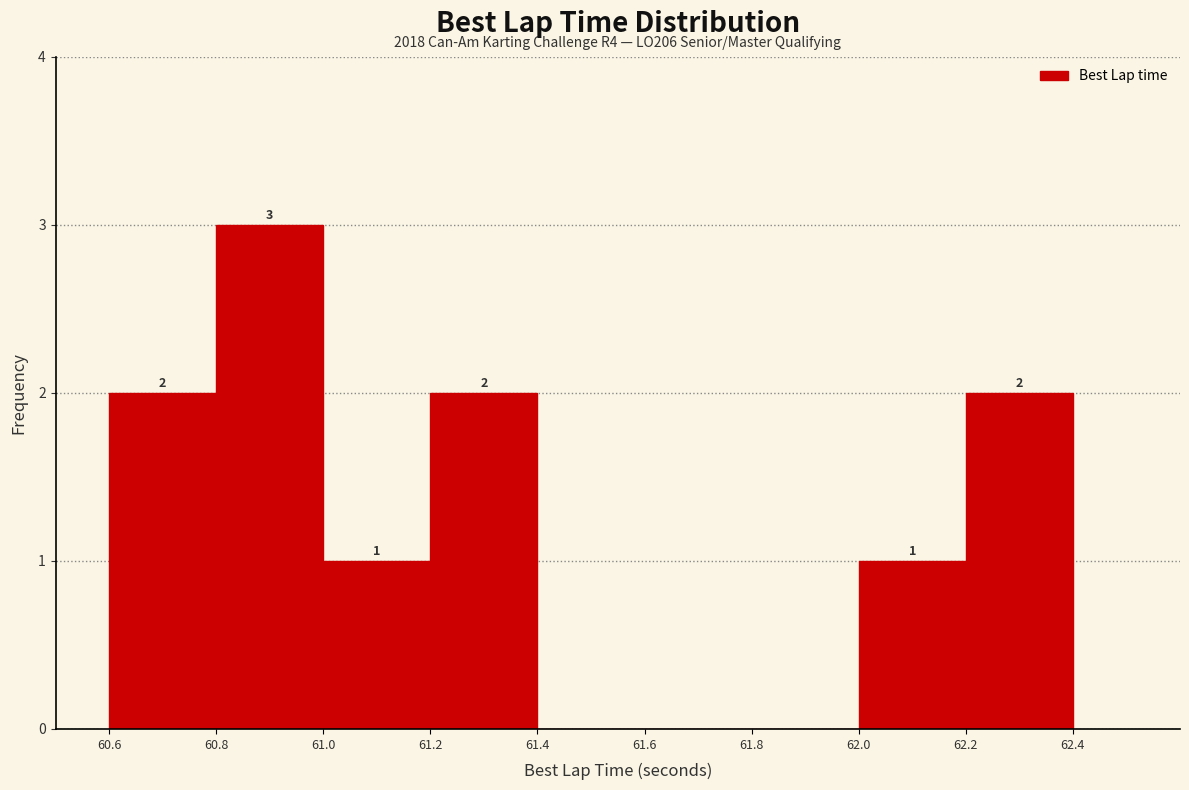

Which range on the x-axis has the tallest bar?

60.8 to 61.0